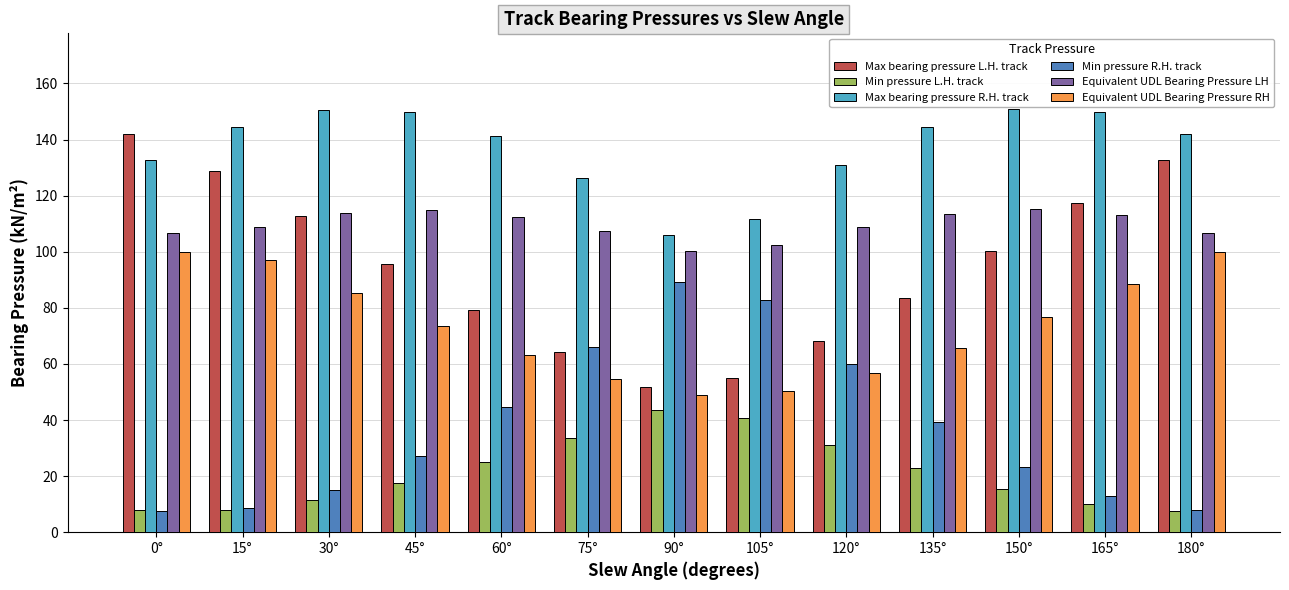

Is it true that Equivalent UDL Bearing Pressure LH equals 172.3 at 165°?

False